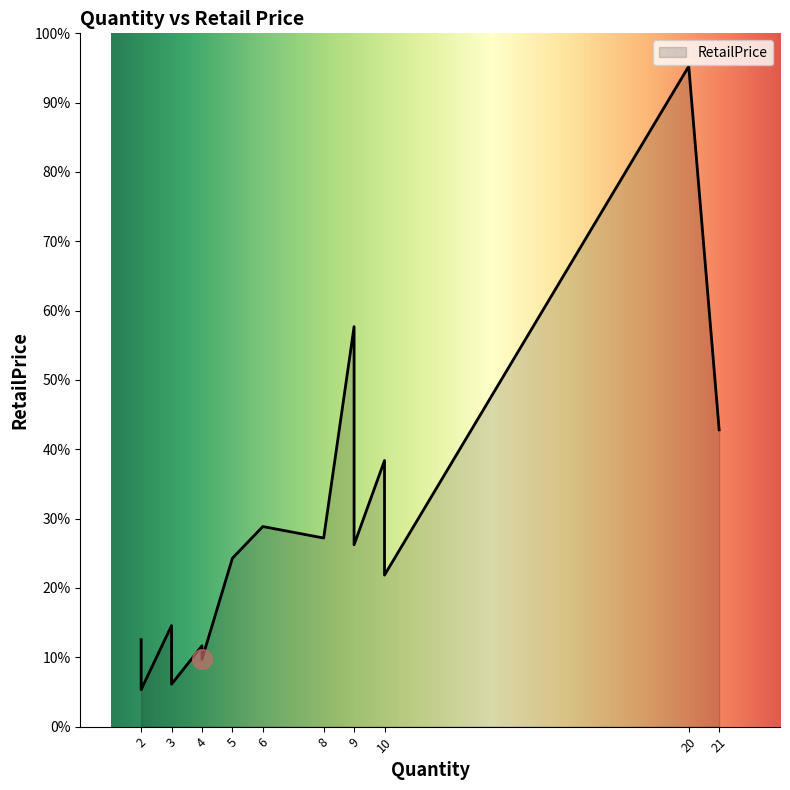

What is the ratio of the value at 10 to the value at 4?

4.0